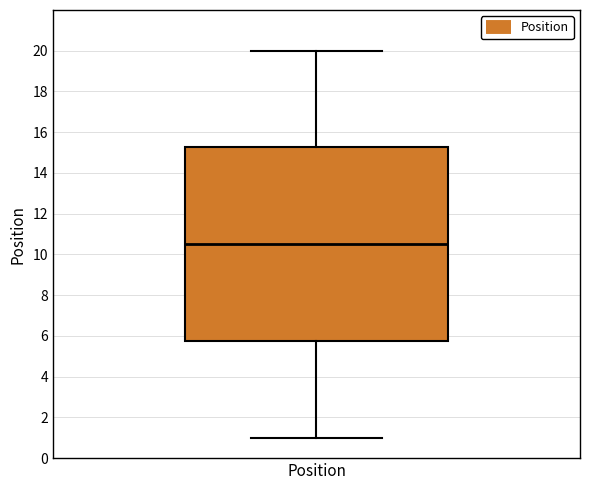

Transcribe this box plot: give where the median line is, the range the box spans, and where the two whiskers end, as read against the y-axis. The values are not printed on the chart, so give them approximately, as read against the axis.

median 10.6, box 5.8 to 15.2, whiskers 1.0 to 20.0